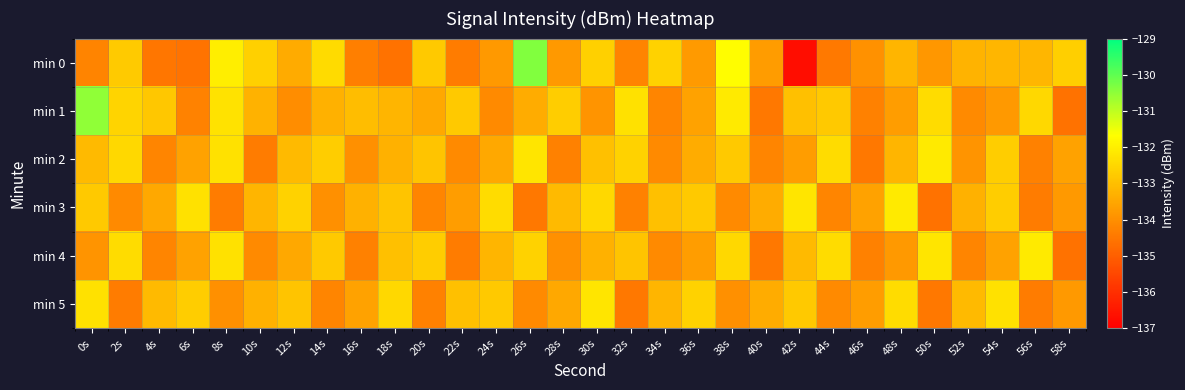

Which series has the largest total across all categories?

min 1